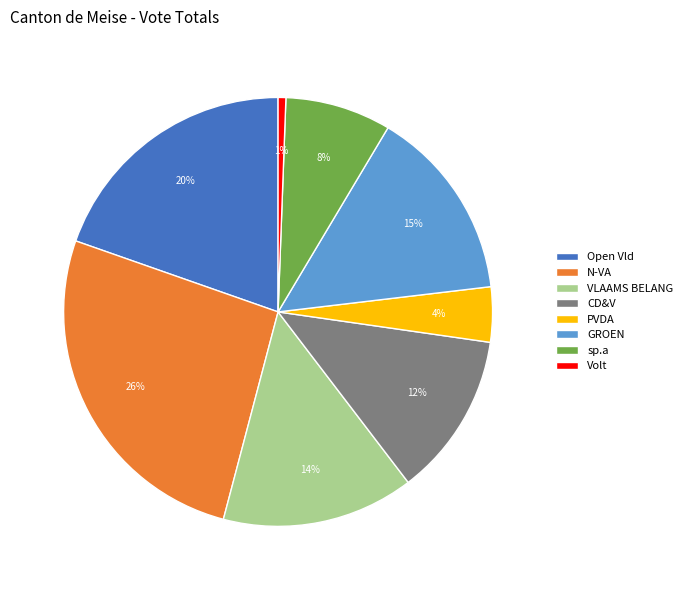

Is there a majority slice in this chart?

No